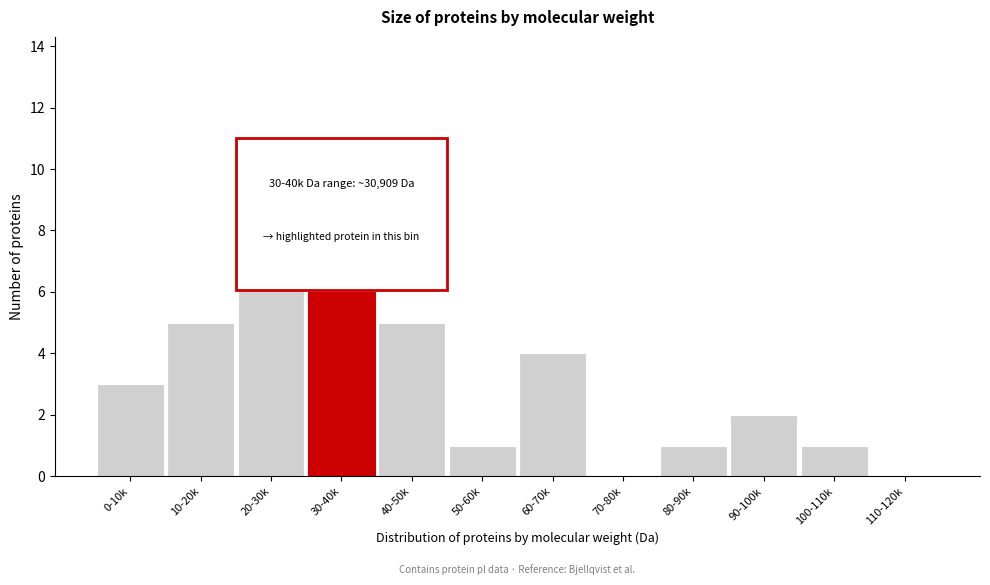

Reading right to left, extract all data points from this chart.

110-120k=0	100-110k=1	90-100k=2	80-90k=1	70-80k=0	60-70k=4	50-60k=1	40-50k=5	30-40k=6	20-30k=11	10-20k=5	0-10k=3